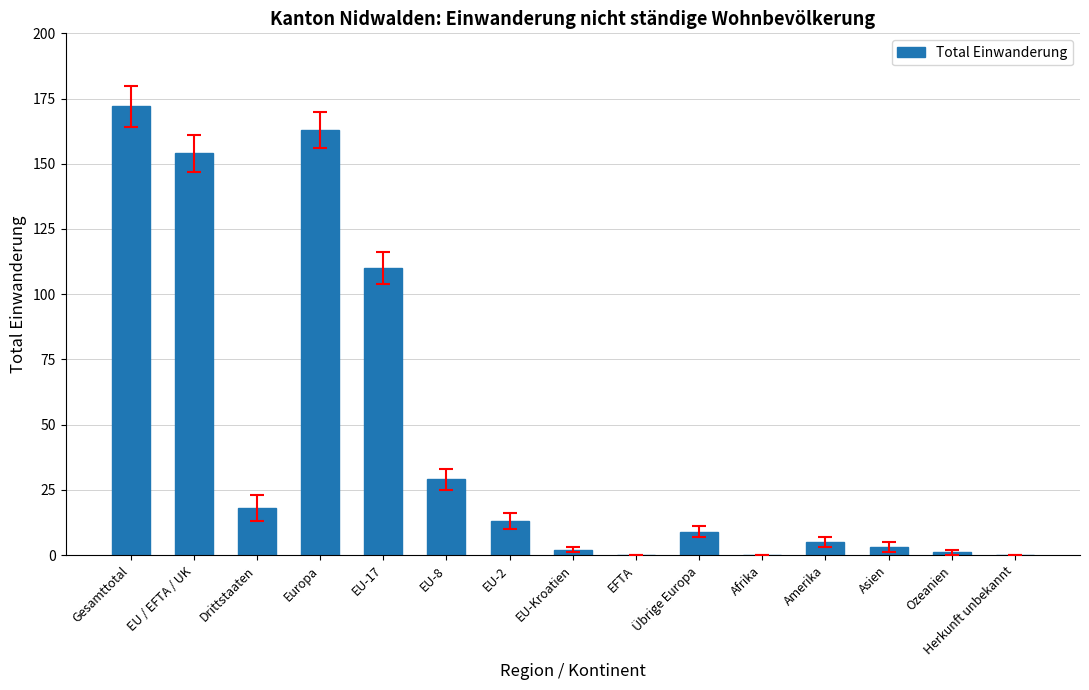

Reading left to right, transcribe all the data shown in this chart.

172	154	18	163	110	29	13	2	0	9	0	5	3	1	0